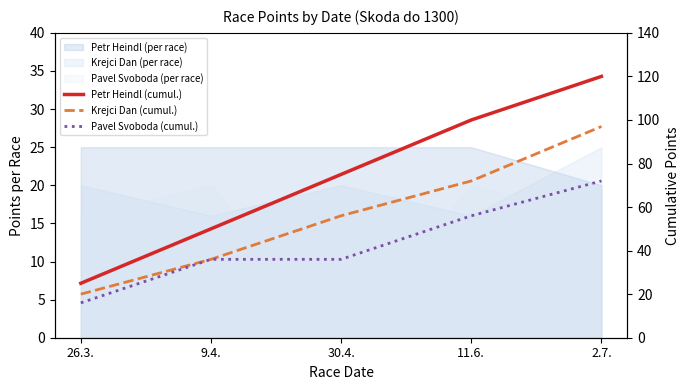

Which series changed the most between 9.4. and 11.6.?

Petr Heindl (cumul.)